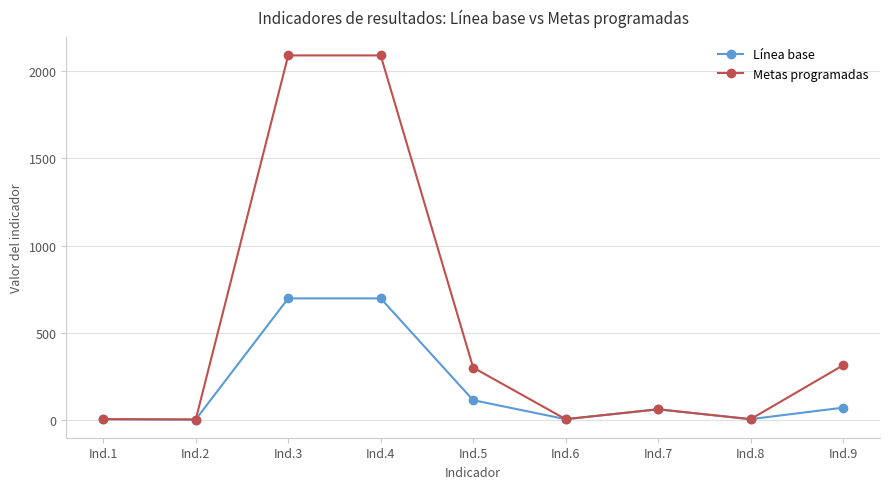

What is the value of the Metas programadas point at the 9th from the left?

313